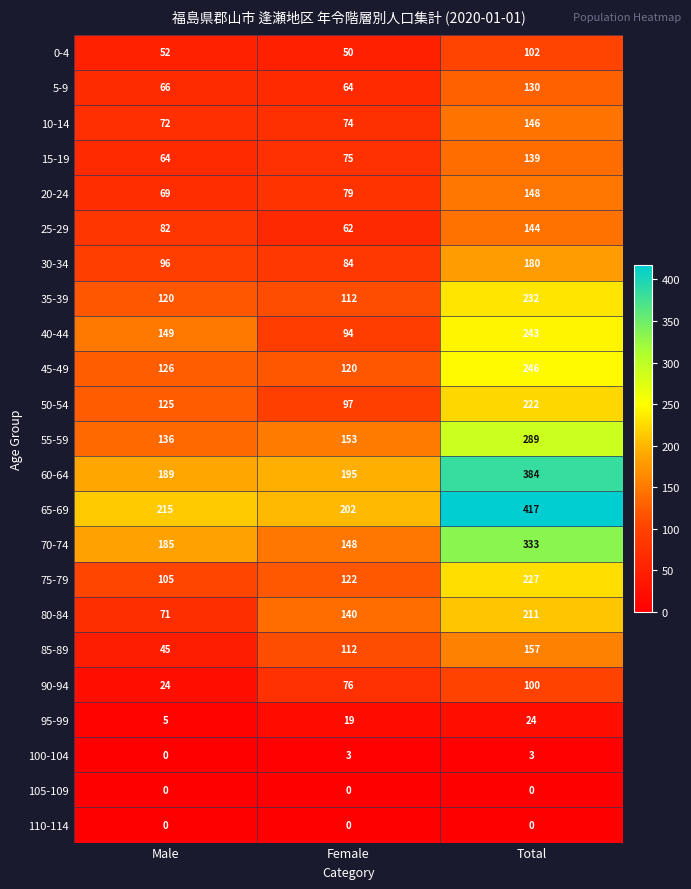

Count the number of categories in the chart.

3